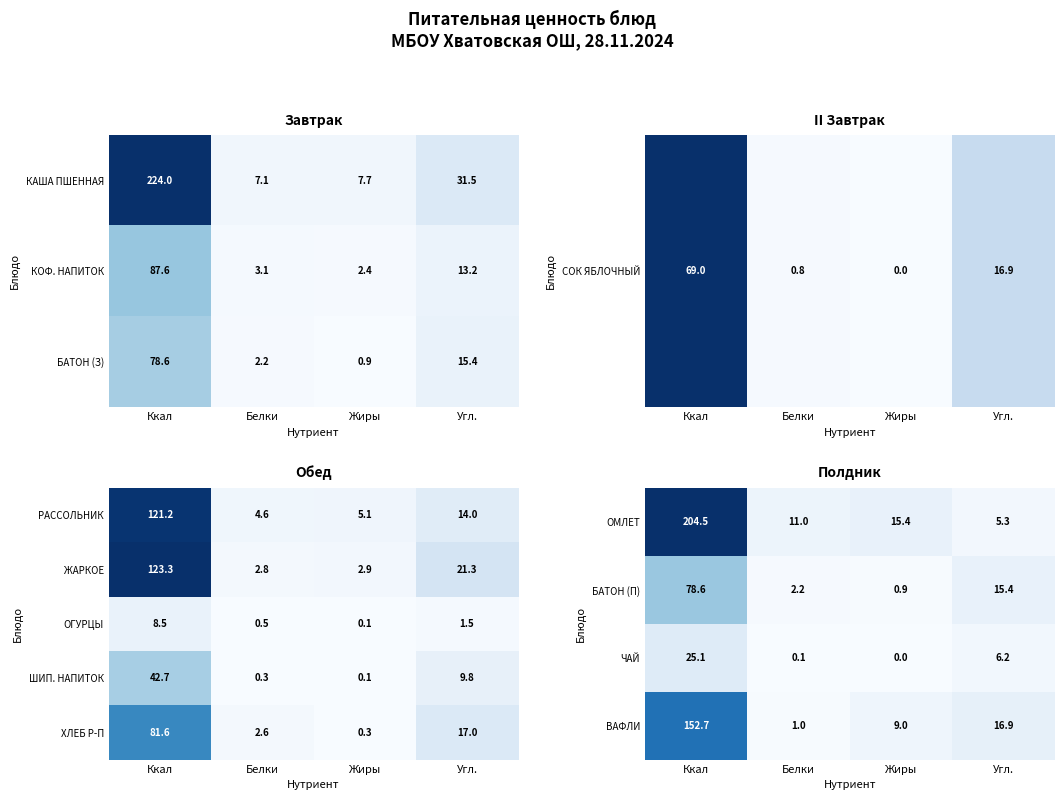

True or false: ЖАРКОЕ has a value of 167.7 at Ккал.

False